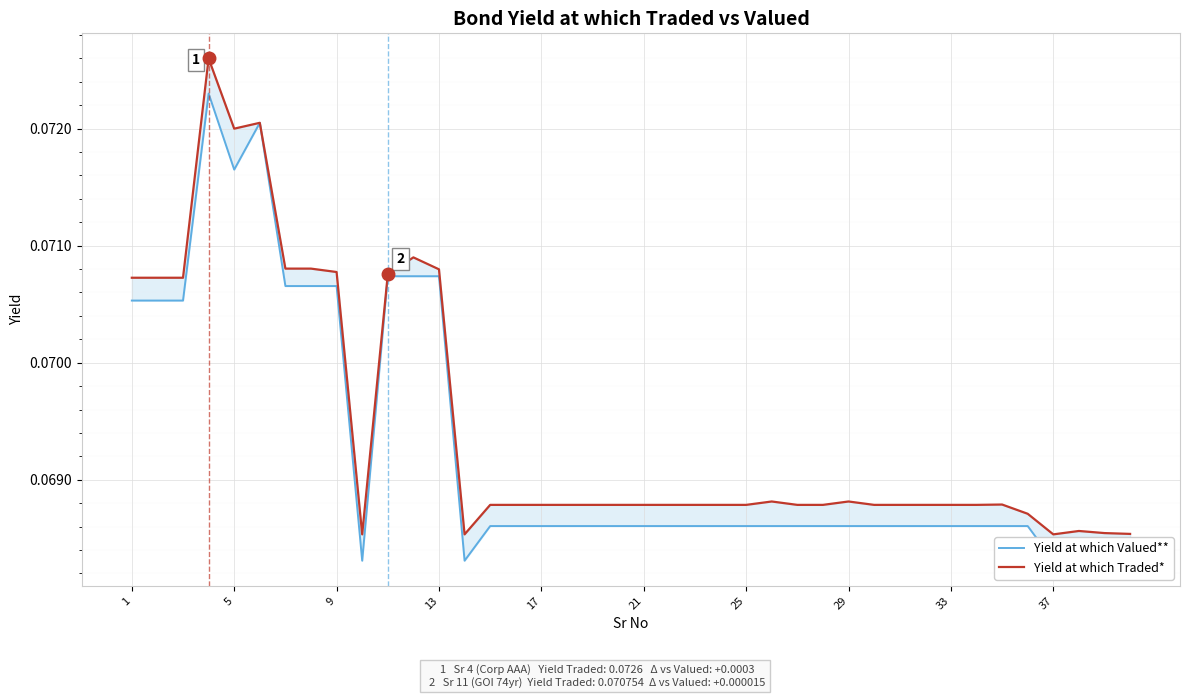

Rank the series by their average value, from highest to lowest.

Yield at which Traded*, Yield at which Valued**